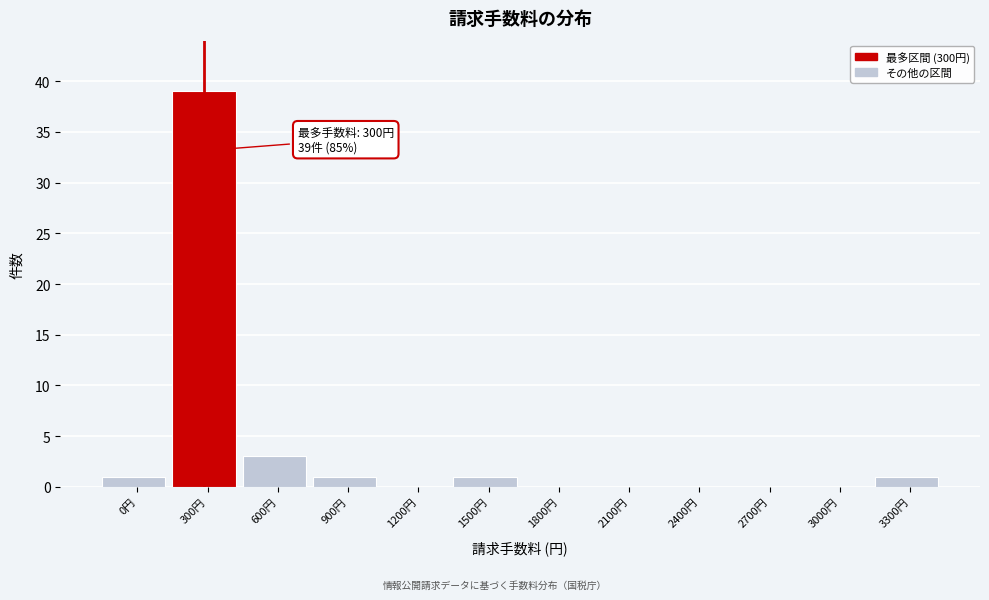

Reading right to left, transcribe all the data shown in this chart.

3300円=1	3000円=0	2700円=0	2400円=0	2100円=0	1800円=0	1500円=1	1200円=0	900円=1	600円=3	300円=39	0円=1